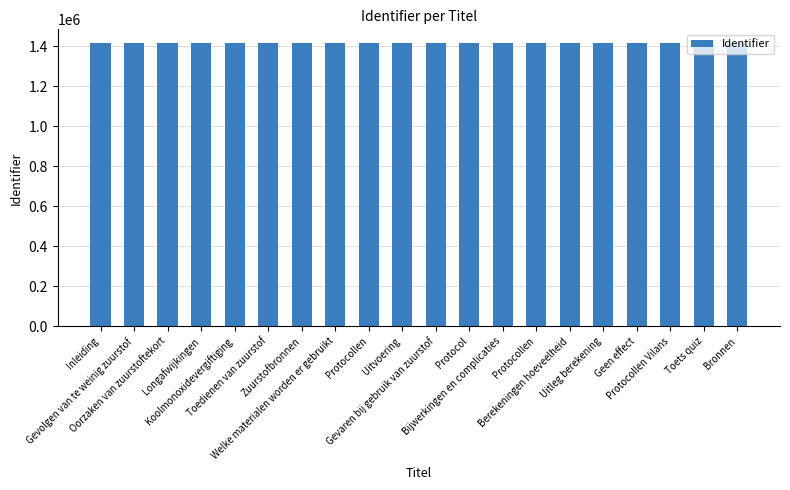

Reading left to right, what are all the values shown in this chart?

Inleiding=1413257	Gevolgen van te weinig zuurstof=1413259	Oorzaken van zuurstoftekort=1413263	Longafwijkingen=1413266	Koolmonoxidevergiftiging=1413270	Toedienen van zuurstof=1413272	Zuurstofbronnen=1413275	Welke materialen worden er gebruikt=1413277	Protocollen=1413279	Uitvoering=1413281	Gevaren bij gebruik van zuurstof=1413283	Protocol=1413286	Bijwerkingen en complicaties=1413288	Protocollen=1413291	Berekeningen hoeveelheid=1413294	Uitleg berekening=1413297	Geen effect=1413300	Protocollen Vilans=1413303	Toets quiz=1413305	Bronnen=1413307